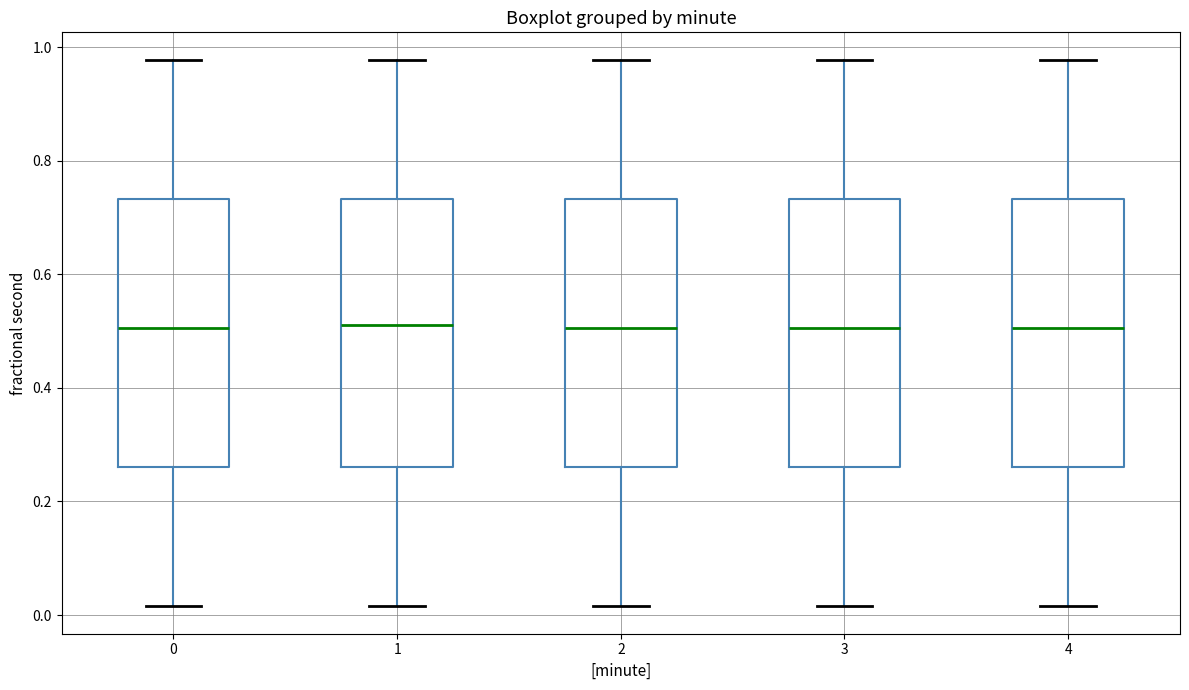

Reading left to right, transcribe this box plot: for each box, give where its median line is, the range the box spans, and where its two whiskers end, as read against the y-axis. The values are not printed on the chart, so give them approximately, as read against the axis.

0: median 0.50, box 0.26 to 0.74, whiskers 0.02 to 0.98
1: median 0.52, box 0.26 to 0.74, whiskers 0.02 to 0.98
2: median 0.50, box 0.26 to 0.74, whiskers 0.02 to 0.98
3: median 0.50, box 0.26 to 0.74, whiskers 0.02 to 0.98
4: median 0.50, box 0.26 to 0.74, whiskers 0.02 to 0.98